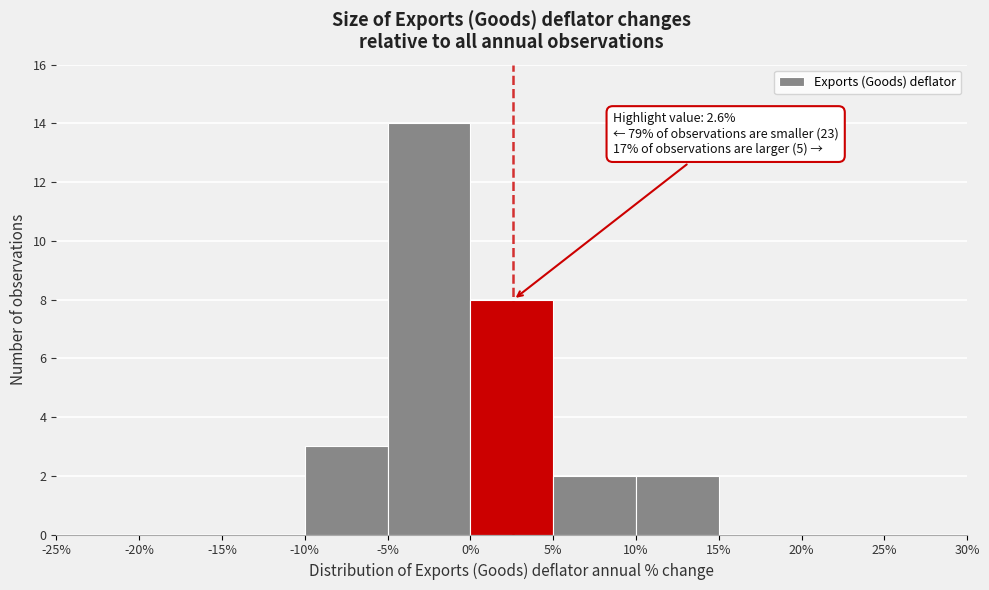

Over which range of the x-axis is the bar tallest?

-5% to 0%